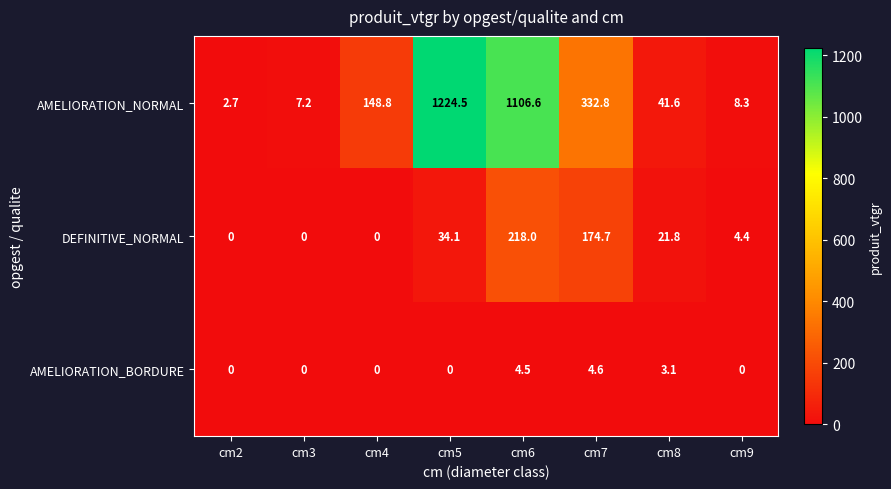

What is the sum of the AMELIORATION_NORMAL values at cm5 and cm6?

2331.1